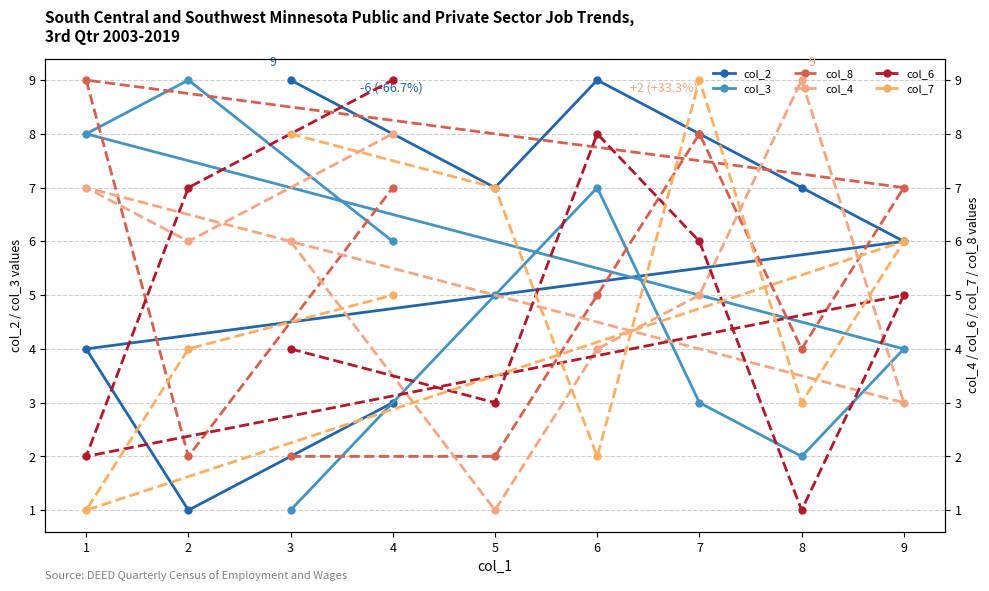

What is the value of the col_2 point at the 9th from the left?

6